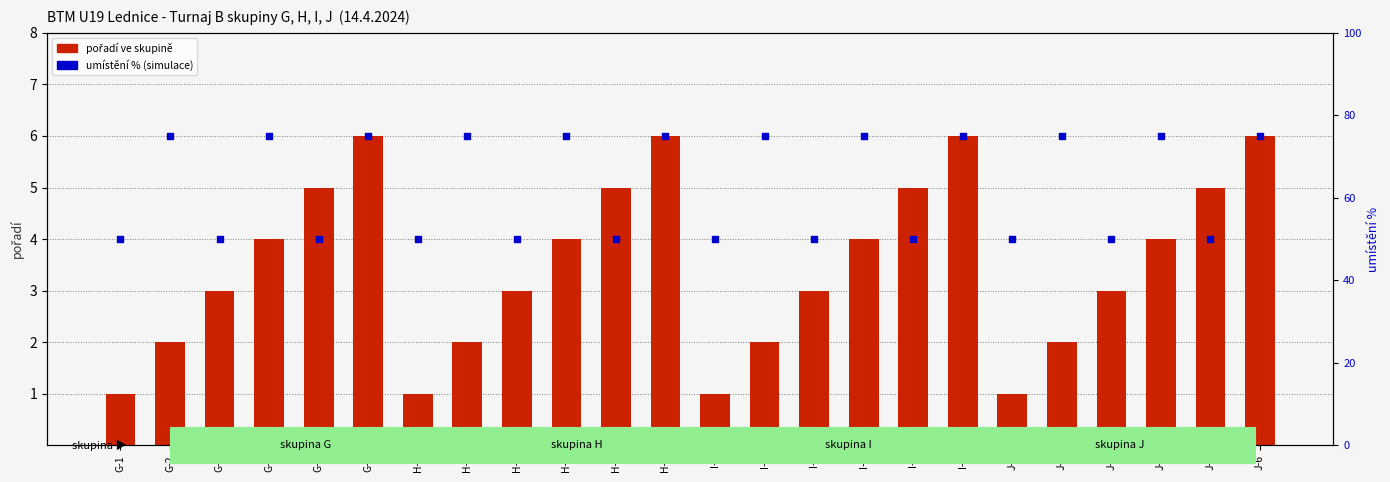

Which series has the largest Y range (max minus min)?

umístění %